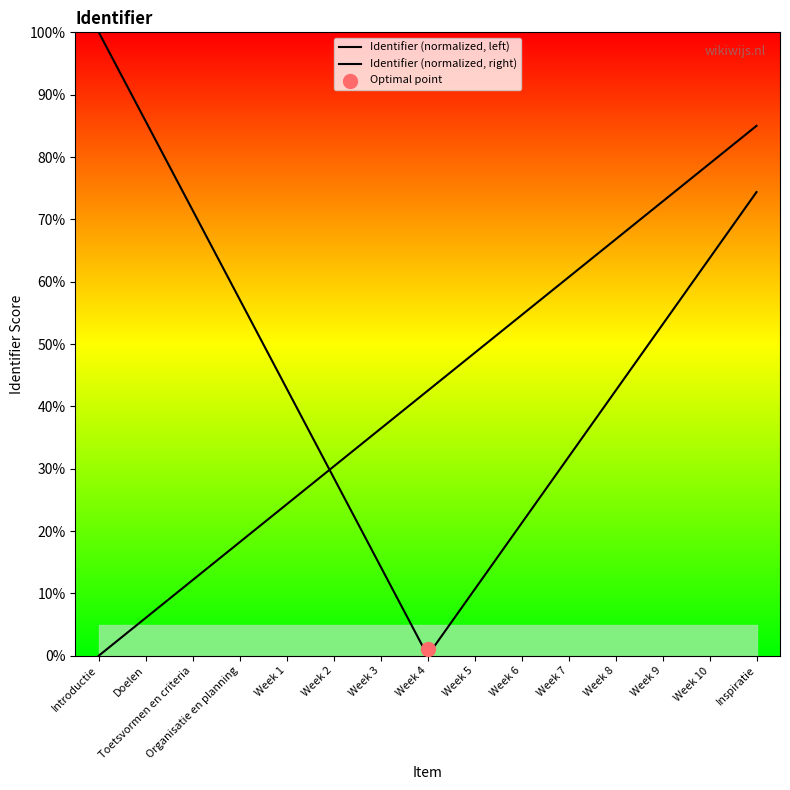

Which series reaches the minimum Y coordinate?

Identifier (normalized, left)